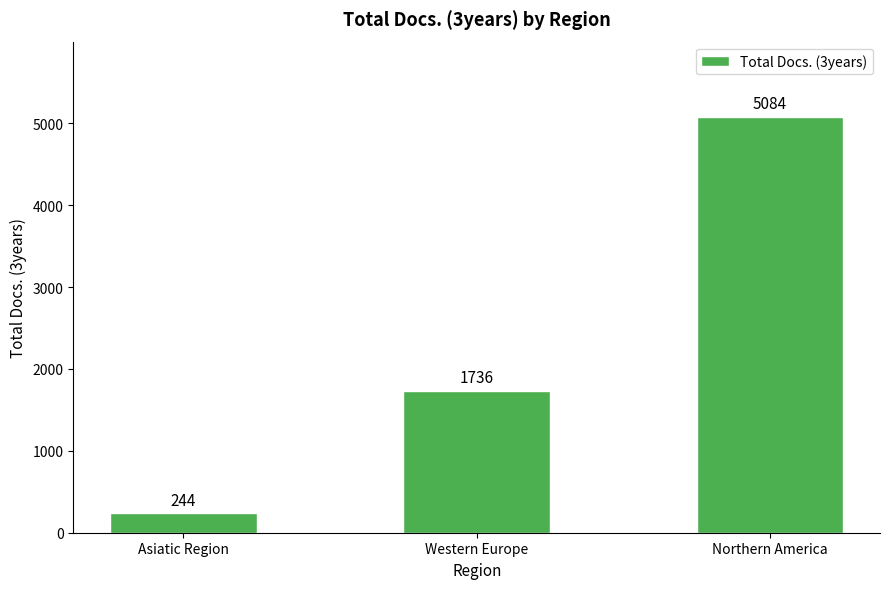

Which category has the highest value across all series?

Northern America